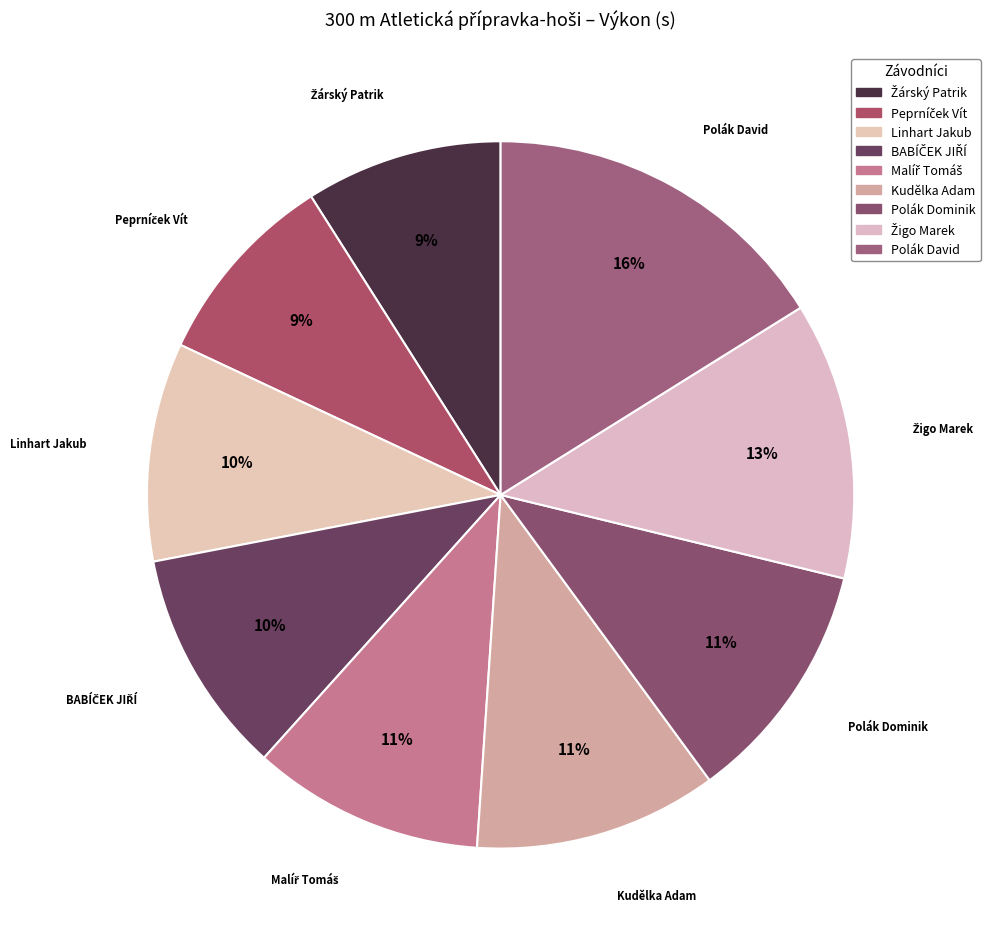

The Linhart Jakub slice represents 10% of the pie. True or false?

True